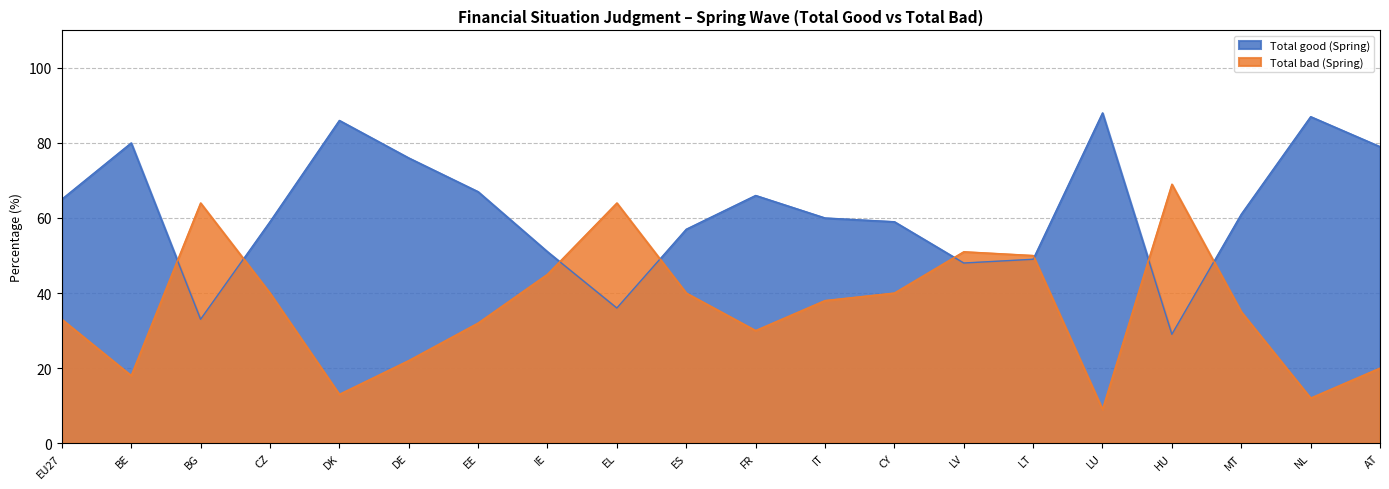

Which series has the largest total across all categories?

Total good (Spring)